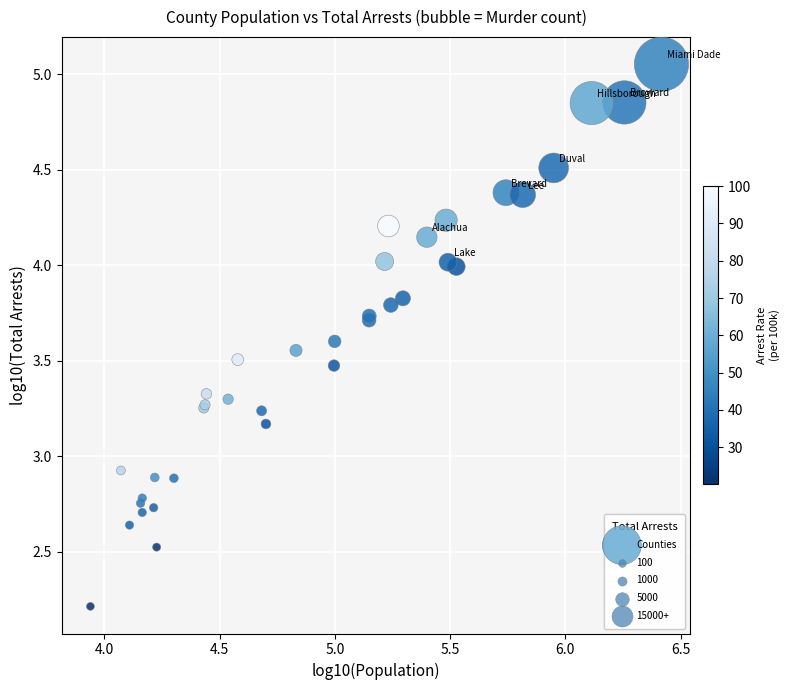

What Y value in the scatter plot is closest to 3?

2.9